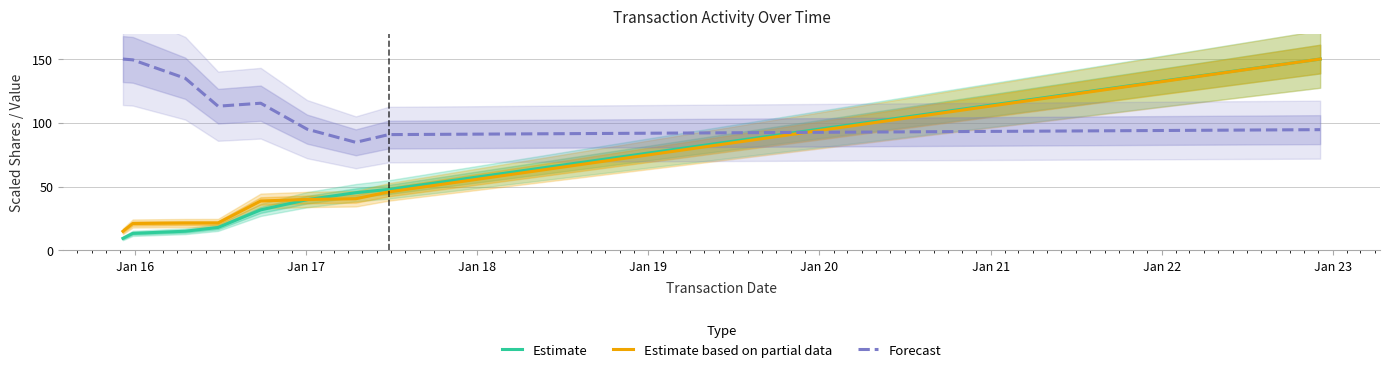

Which series ends up on top after the final intersection of Estimate based on partial data and Forecast?

Estimate based on partial data